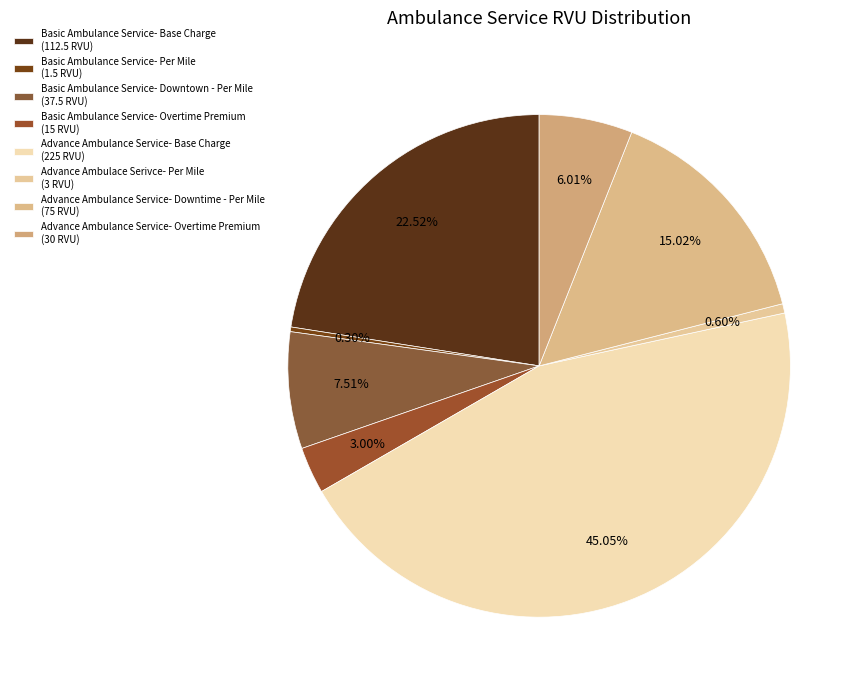

To the nearest percent, what percentage of the pie is Basic Ambulance Service- Downtown - Per Mile?

8%